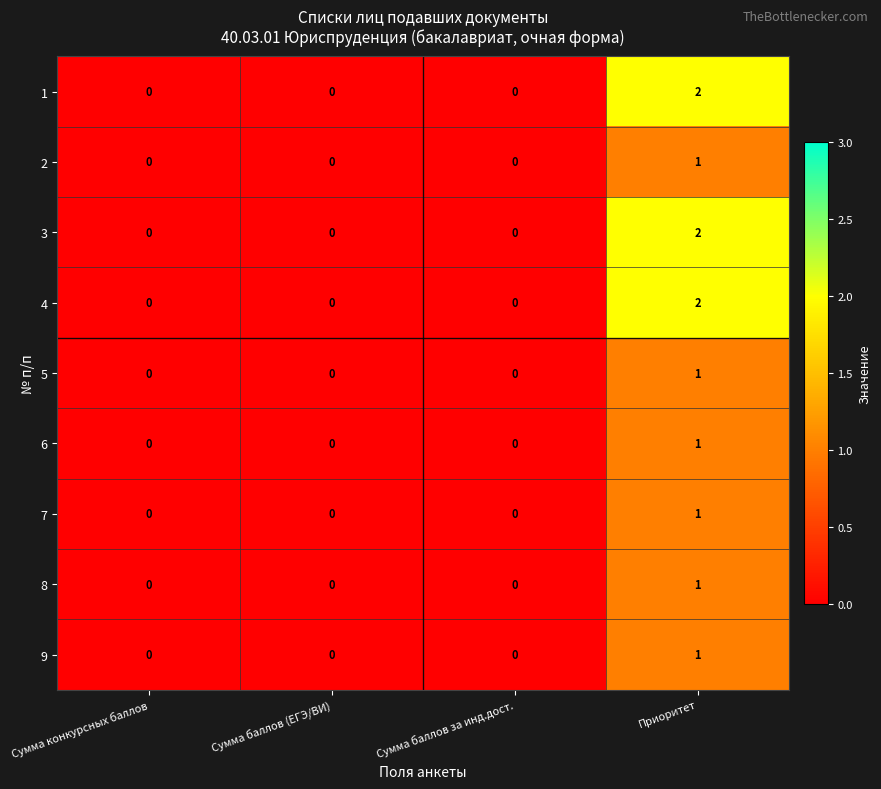

Is it true that 1 equals -1 at Сумма конкурсных баллов?

False